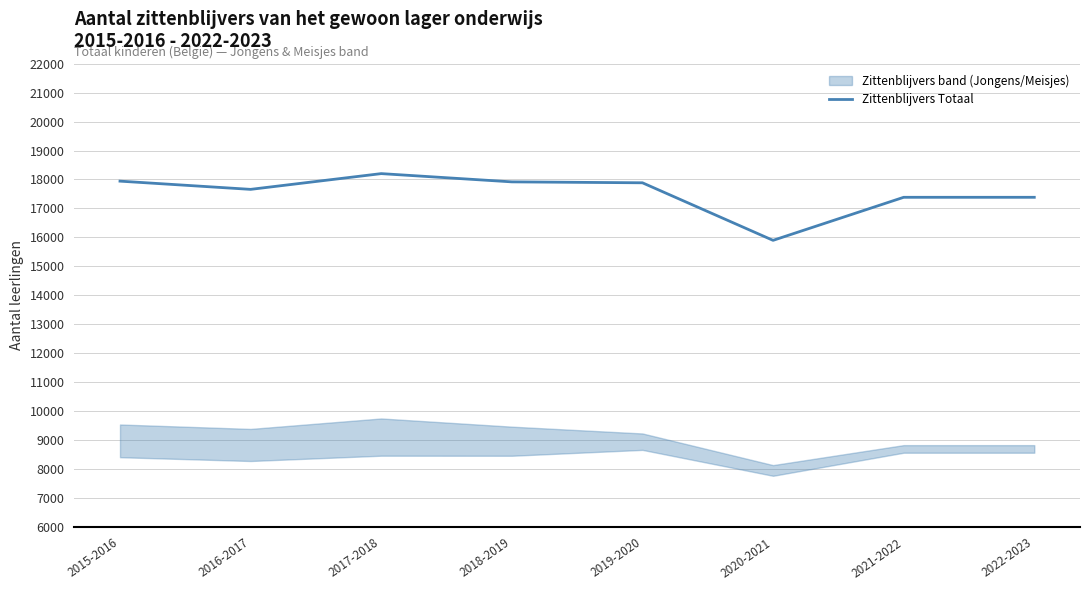

Rank the categories by value from highest to lowest.

2017-2018, 2015-2016, 2018-2019, 2019-2020, 2016-2017, 2021-2022, 2022-2023, 2020-2021